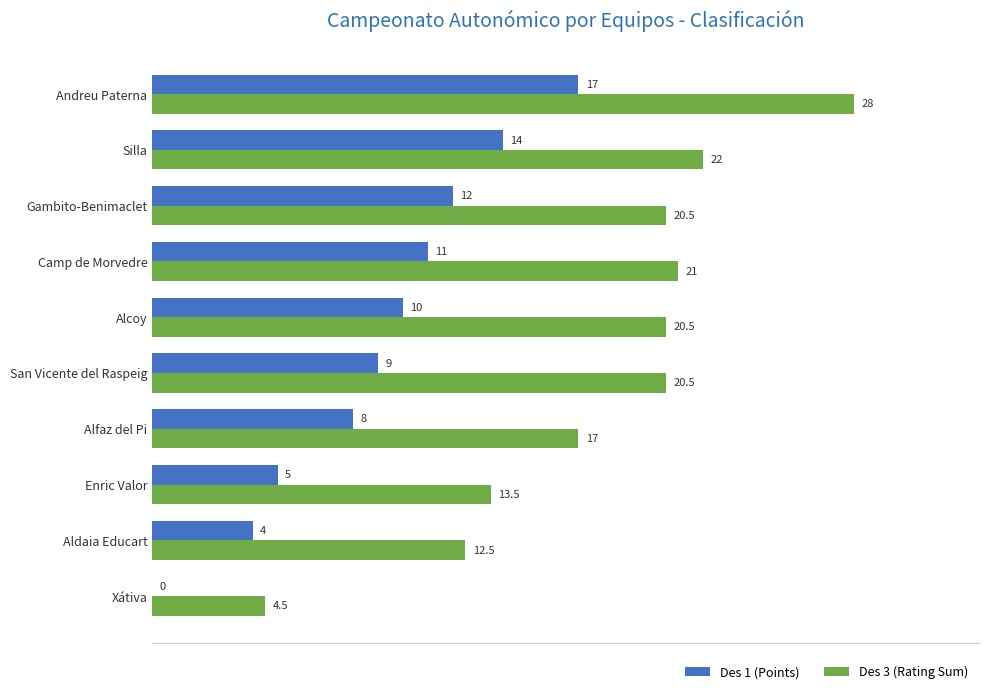

What are all the series names shown in the legend?

Des 1 (Points), Des 3 (Rating Sum)